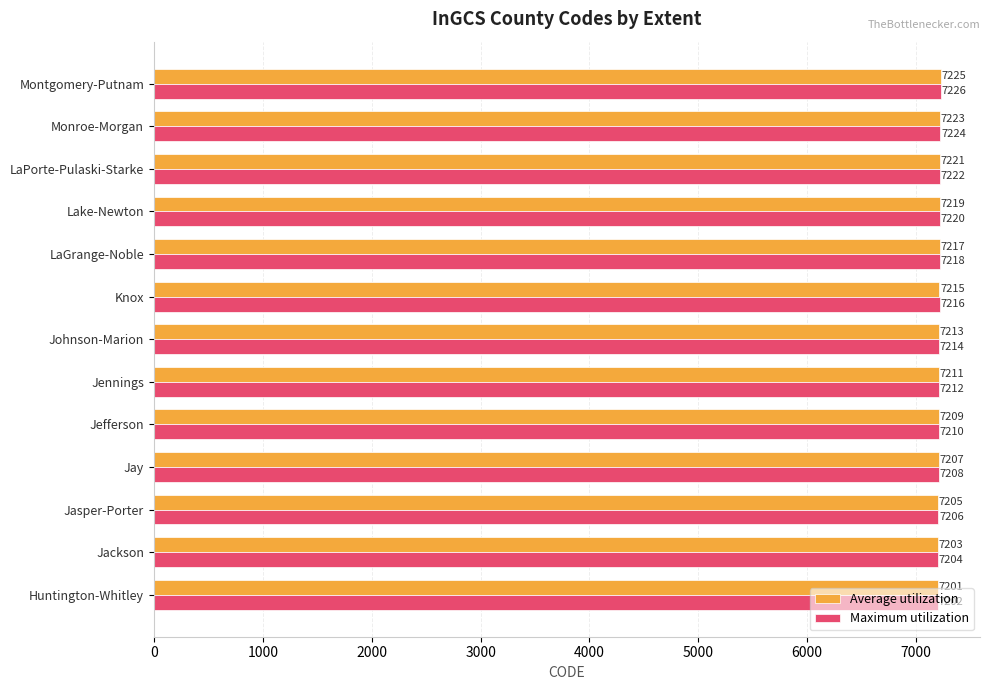

What is the maximum value shown in the chart?

7226